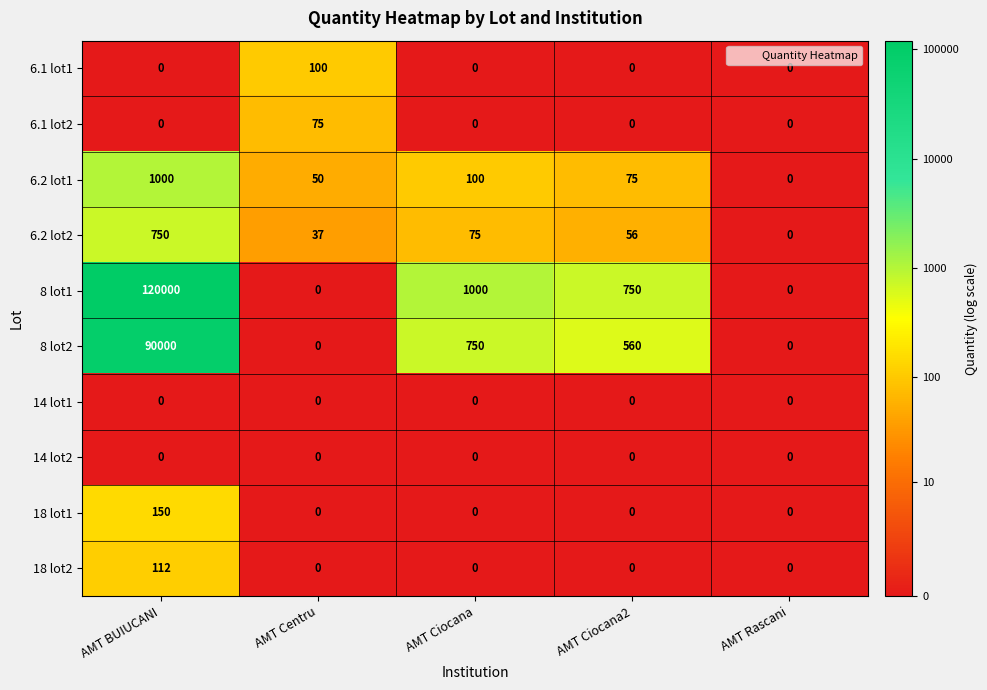

True or false: 6.1 lot2 has a value of 101 at AMT Centru.

False